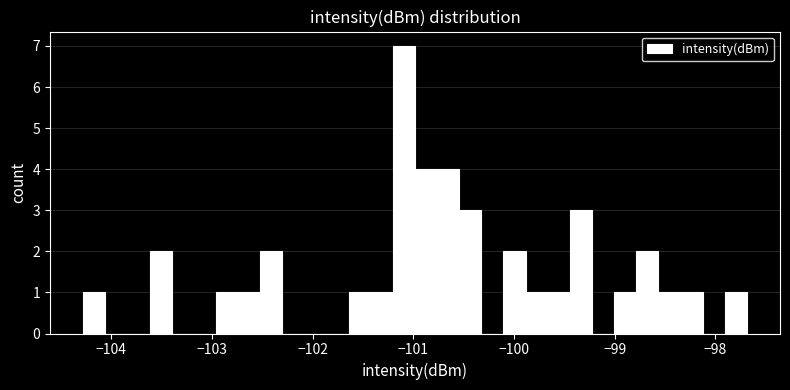

Read against the x-axis, roughly where is the centre of the tallest bar?

-101.1